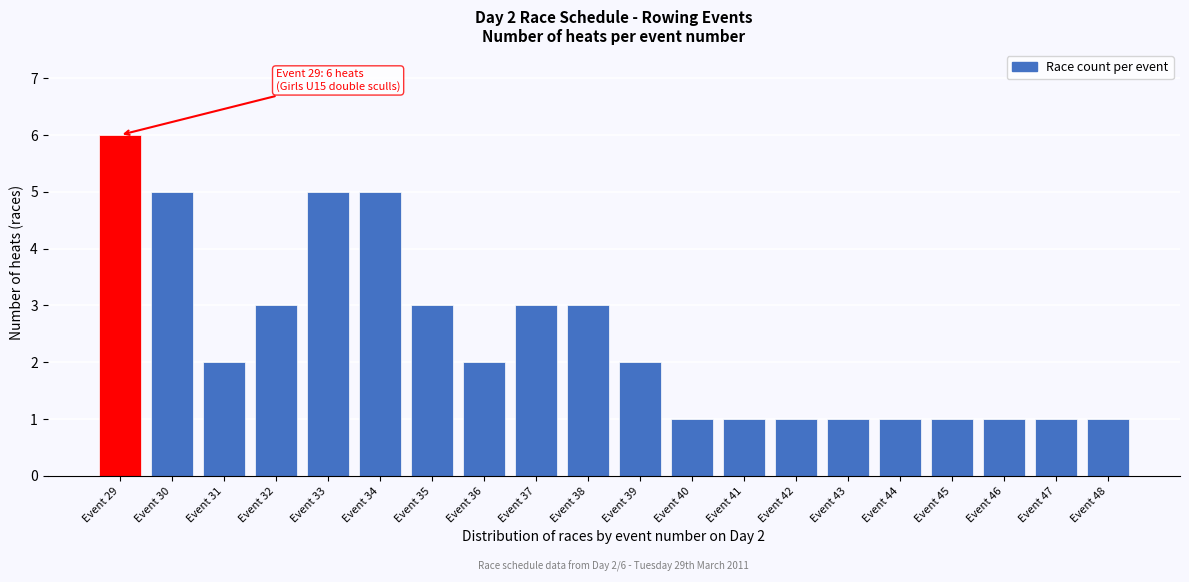

Reading left to right, list all the values displayed in this chart.

Event 29=6	Event 30=5	Event 31=2	Event 32=3	Event 33=5	Event 34=5	Event 35=3	Event 36=2	Event 37=3	Event 38=3	Event 39=2	Event 40=1	Event 41=1	Event 42=1	Event 43=1	Event 44=1	Event 45=1	Event 46=1	Event 47=1	Event 48=1